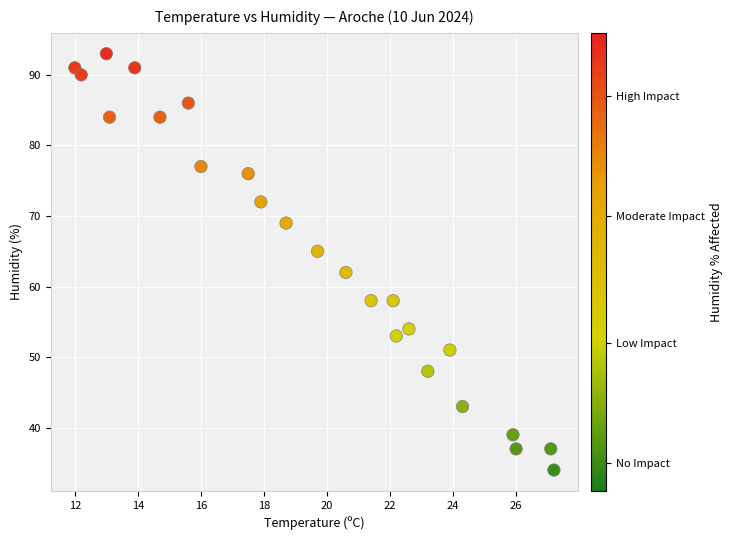

What Y value in the scatter plot is closest to 63?

62